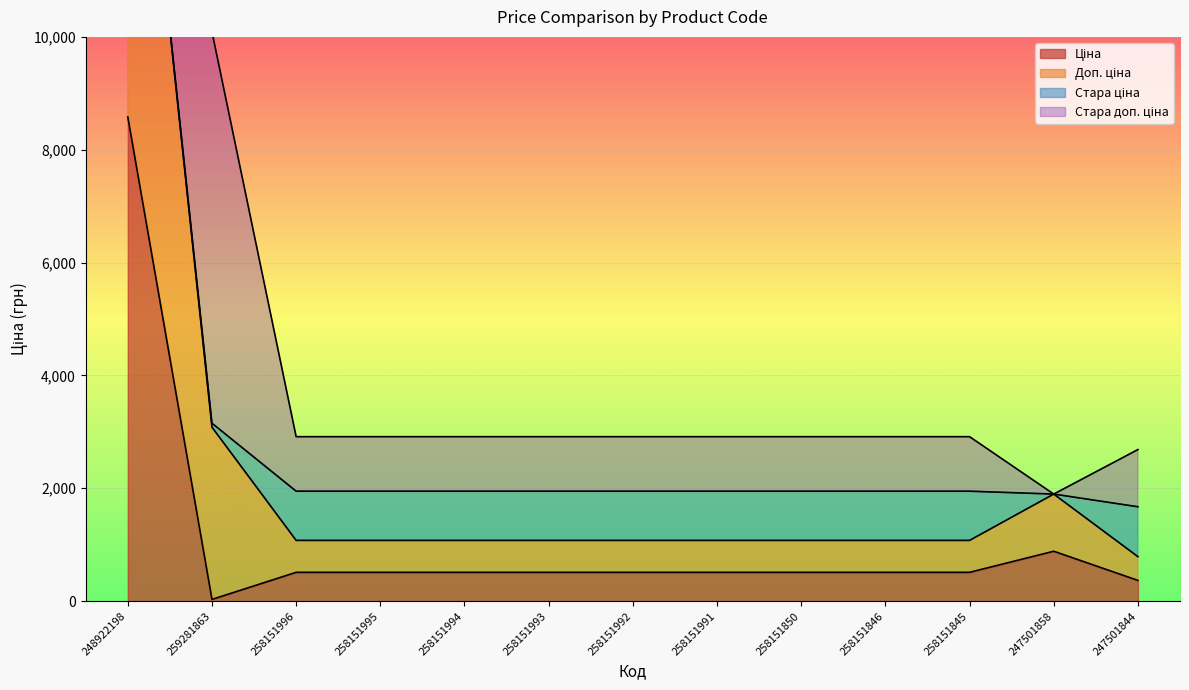

Which series has the largest range (max minus min)?

Доп. ціна